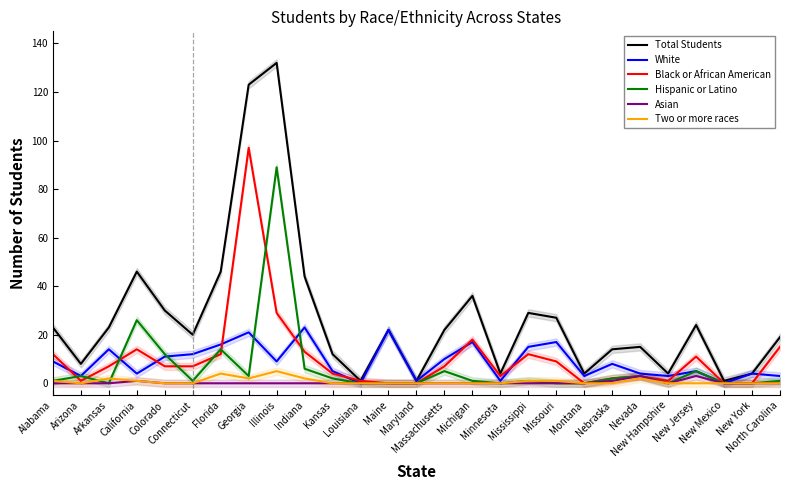

Which has a higher value, New Mexico or Florida?

Florida